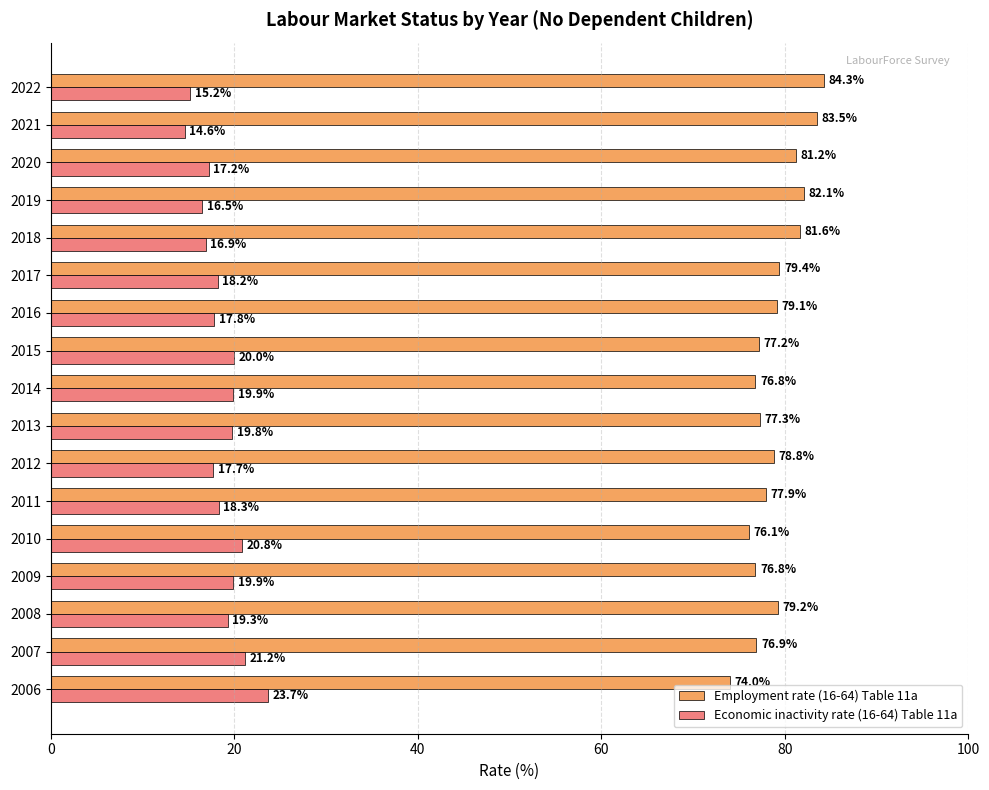

What is the total value across all series at 2010?

96.9